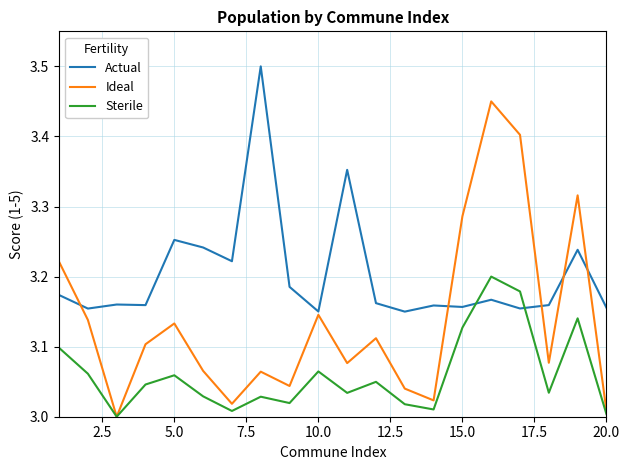

How many intersections are there between Actual and Ideal?

5